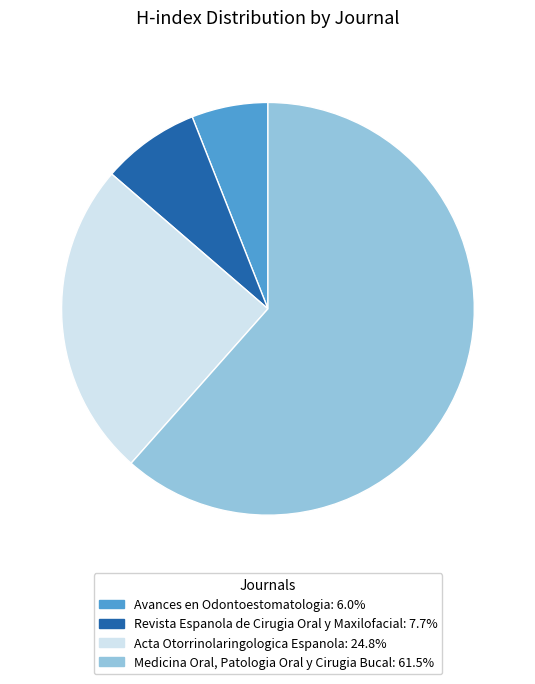

Which slice represents more than half of the pie?

Medicina Oral, Patologia Oral y Cirugia Bucal